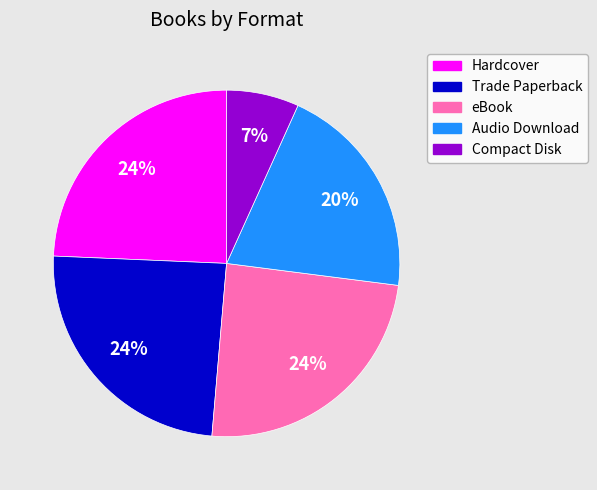

Is there any slice that represents more than half of the pie?

No